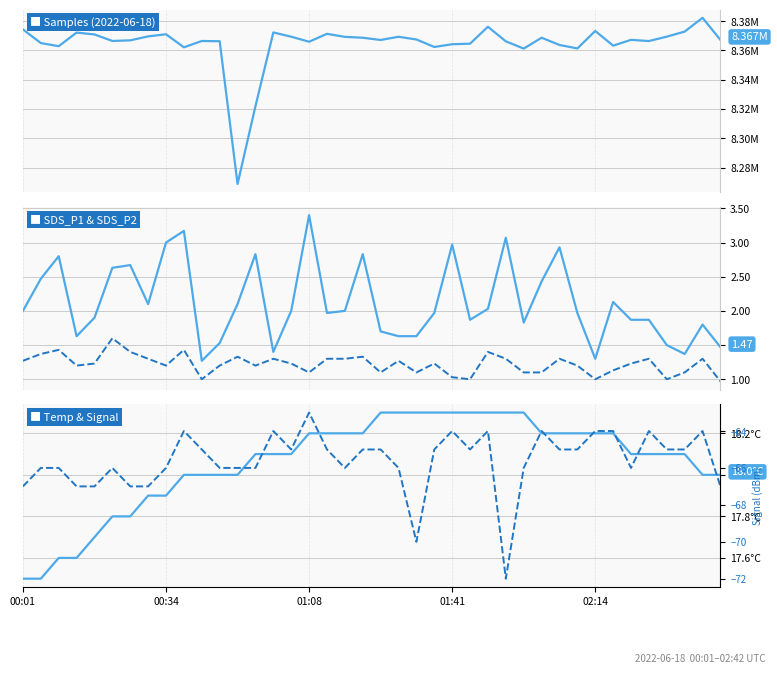

How many lines are shown in the chart?

5